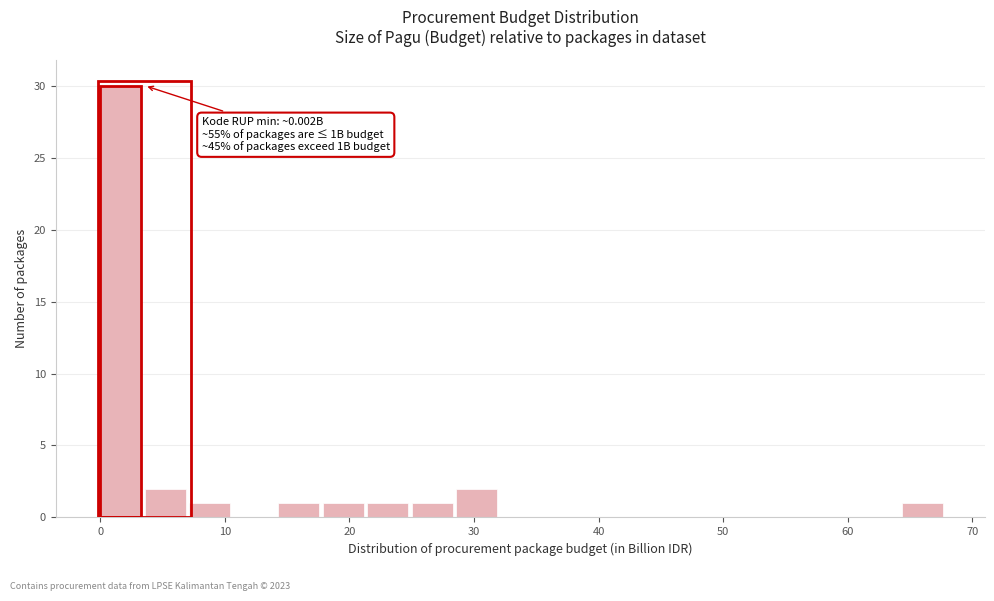

Around what value on the x-axis is the tallest bar? Give the approximate position of its centre, as read against the axis.

2